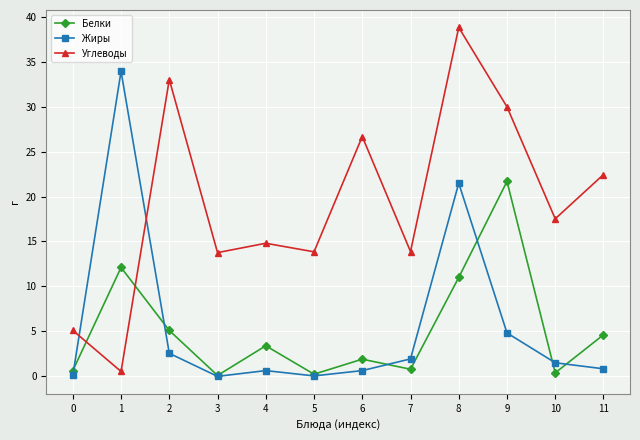

At which label does Жиры first exceed 1?

1